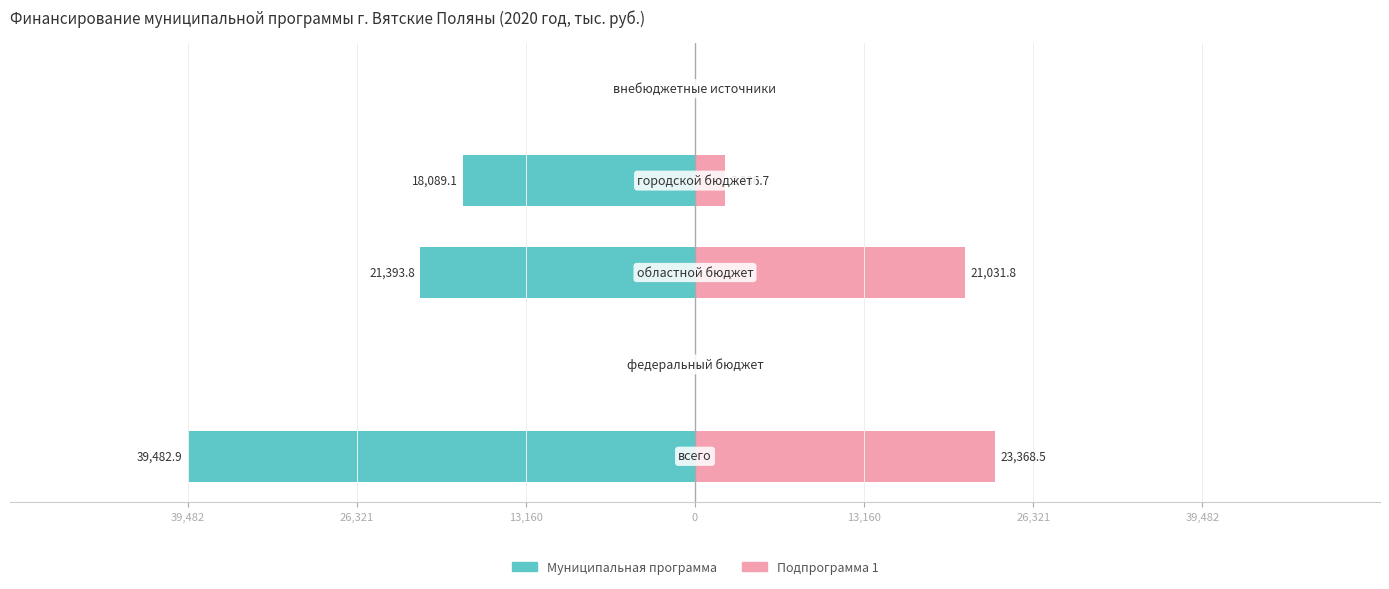

Reading right to left, what are all the values shown in this chart?

Муниципальная программа: 0.0	-18089.1	-21393.8	0.0	-39482.9
Подпрограмма 1: 0.0	2336.7	21031.8	0.0	23368.5